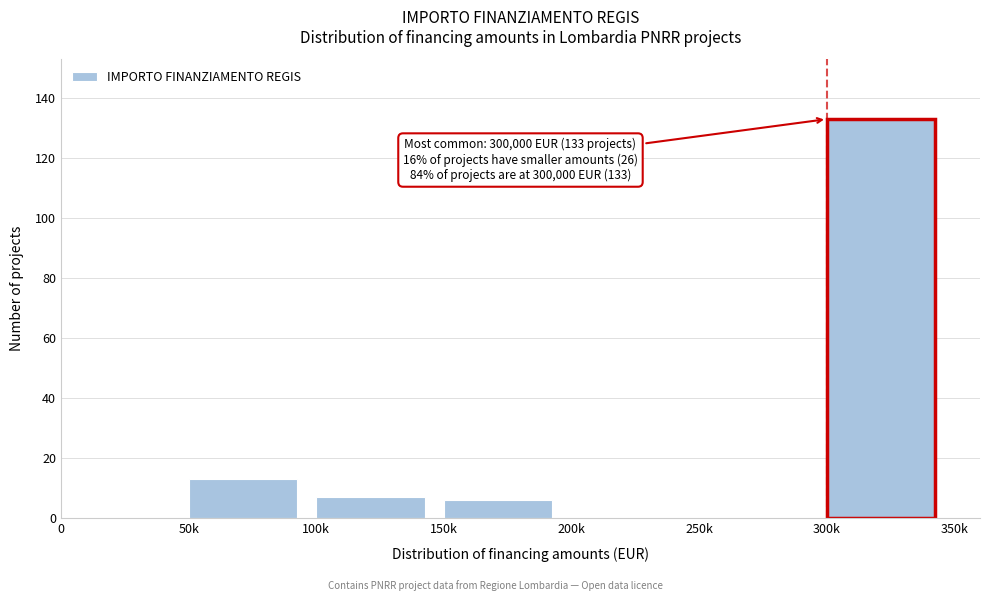

Reading right to left, what are all the values shown in this chart?

300k=133	250k=0	200k=0	150k=6	100k=7	50k=13	0=0